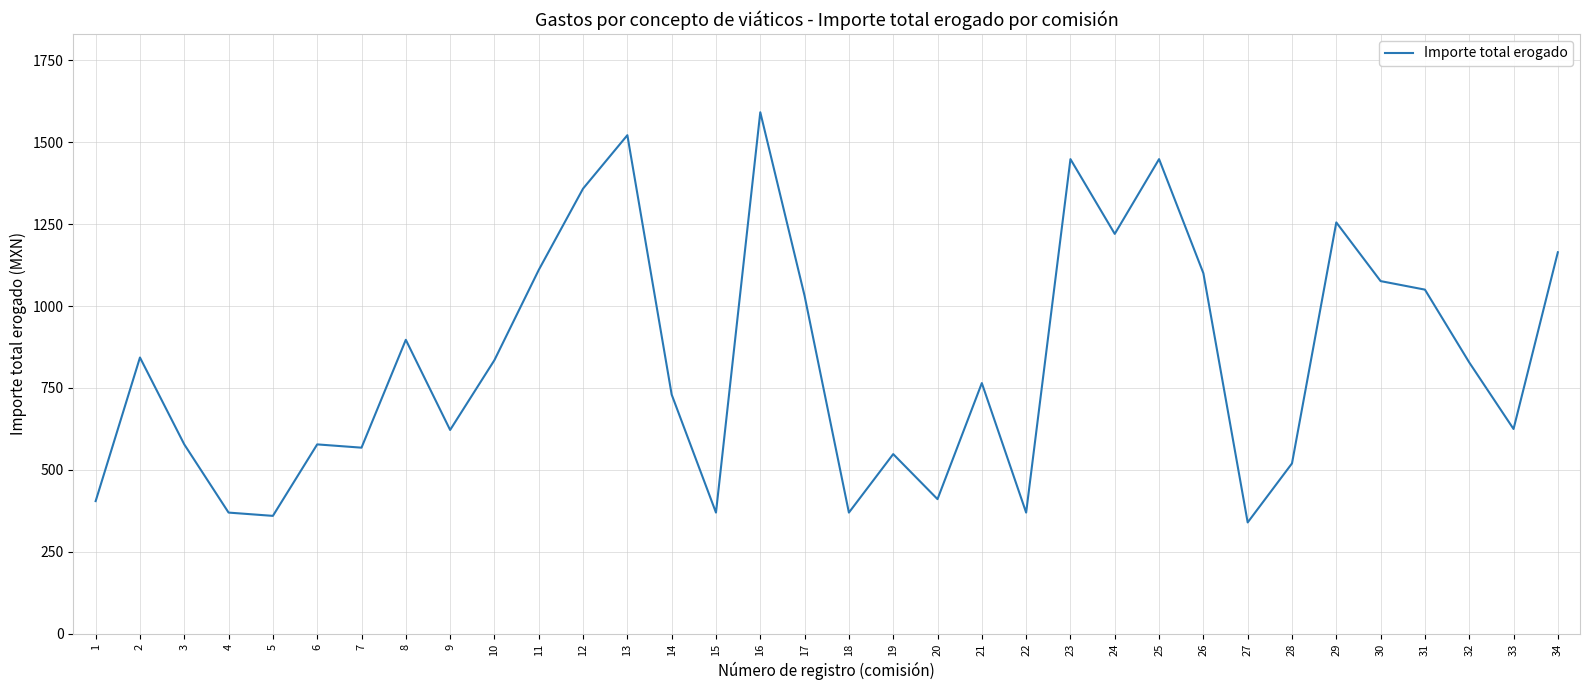

The chart shows a value of 520.0 at 28. True or false?

True